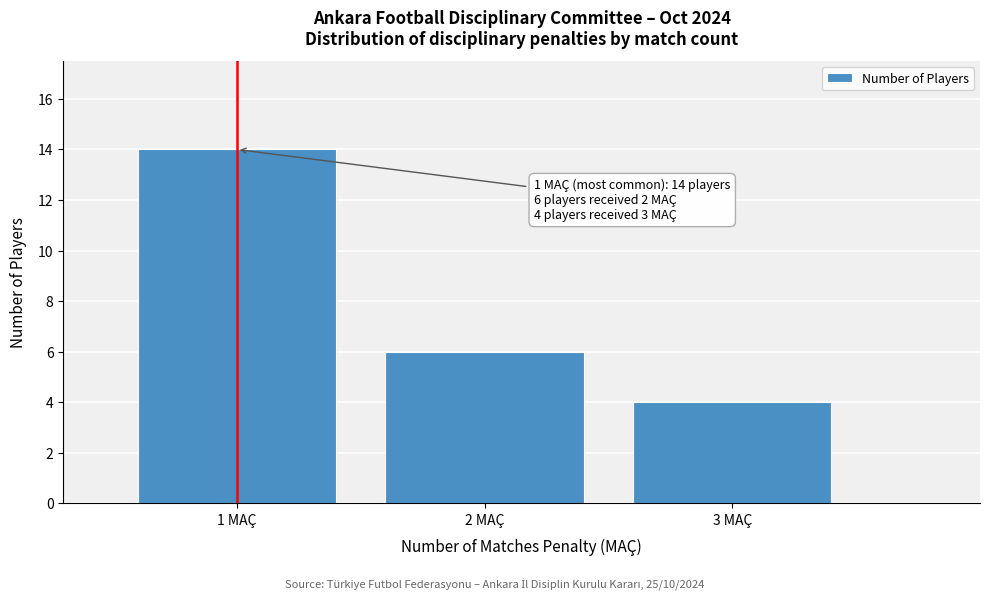

Which range on the x-axis has the tallest bar?

0.5 to 1.5